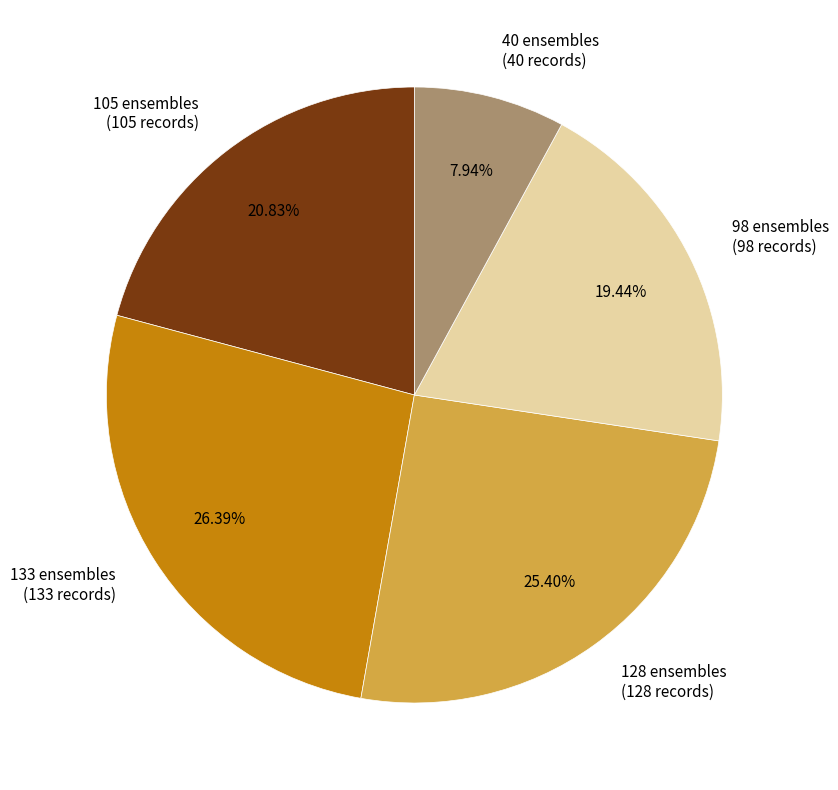

What is the smallest slice in the pie chart?

40 ensembles